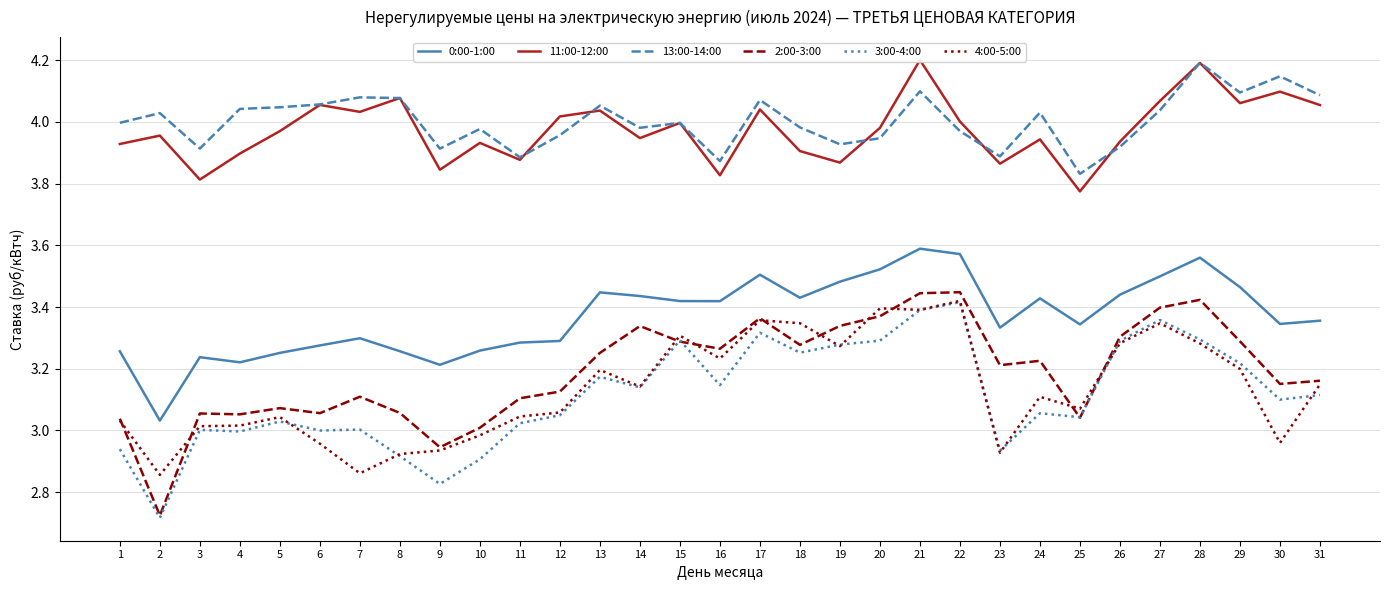

How many data points does each series have?

31